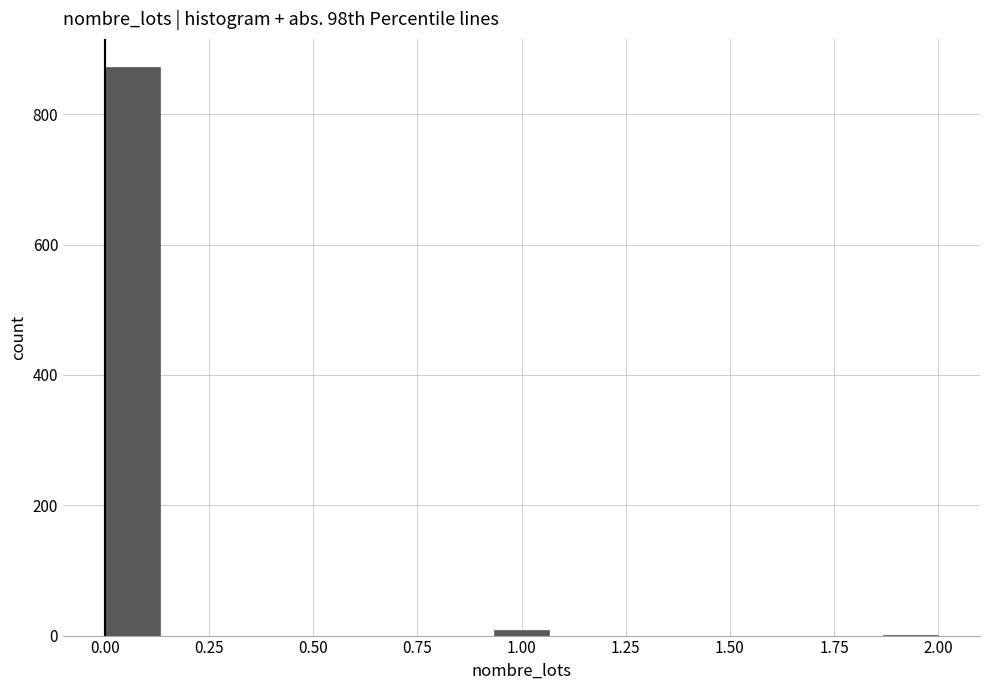

Around what value on the x-axis is the tallest bar? Give the approximate position of its centre, as read against the axis.

0.05